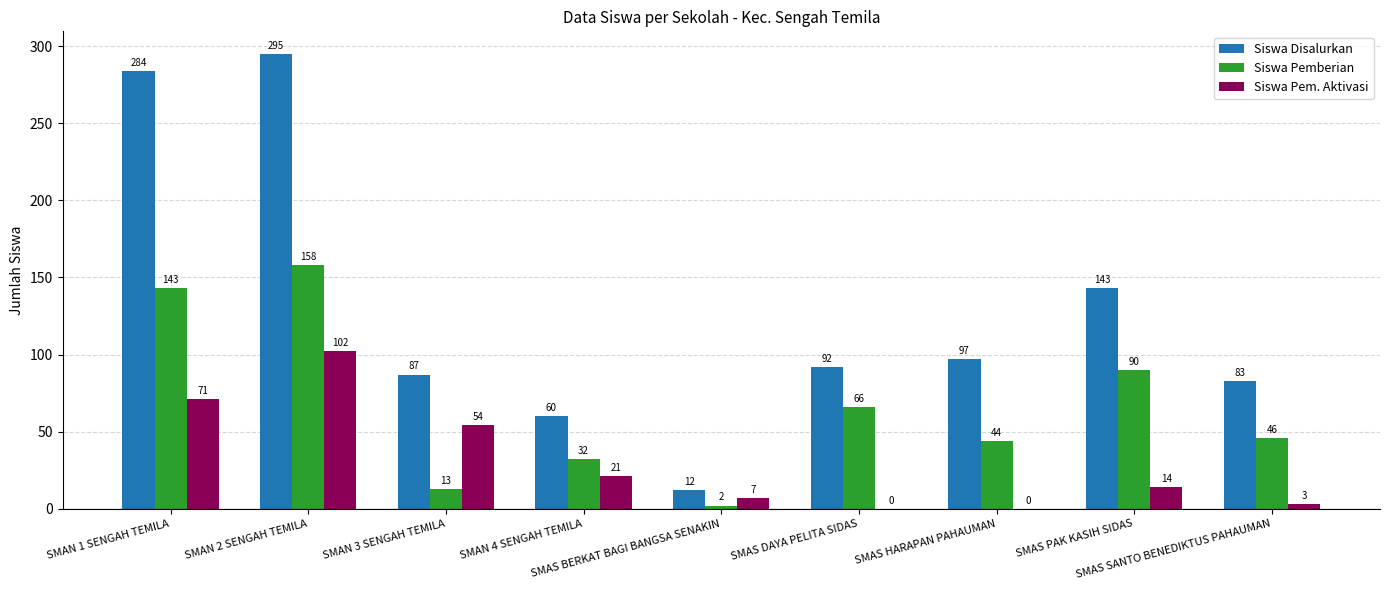

What is the maximum value for Siswa Pemberian?

158